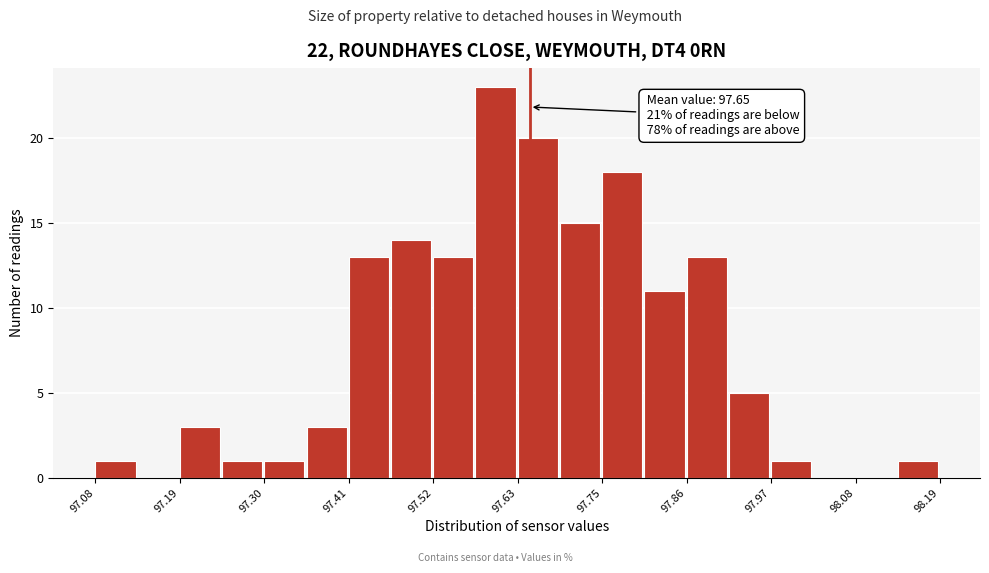

Read against the x-axis, roughly where is the centre of the tallest bar?

97.60